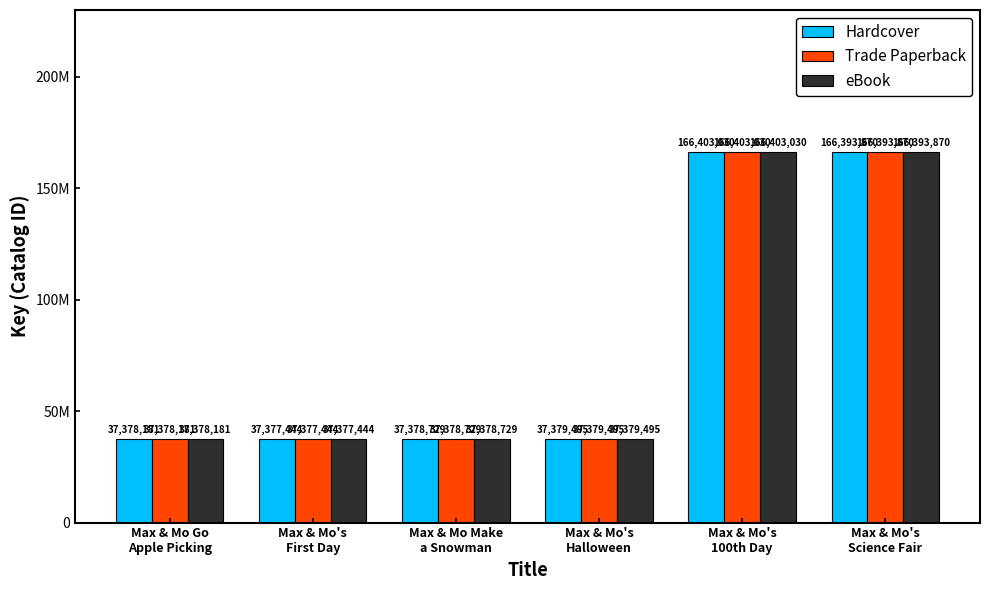

Are the bars horizontal?

No